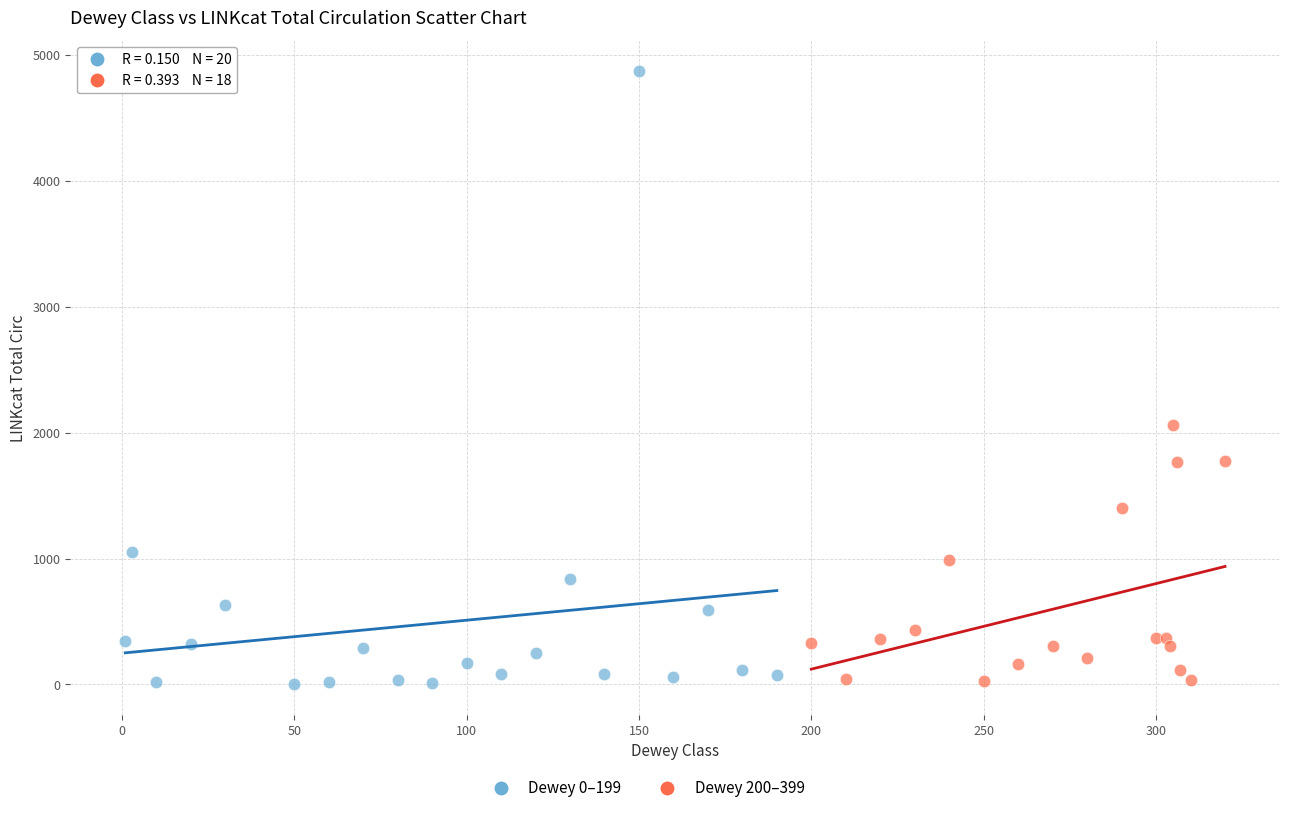

Which series has the largest Y range (max minus min)?

Dewey 0–199